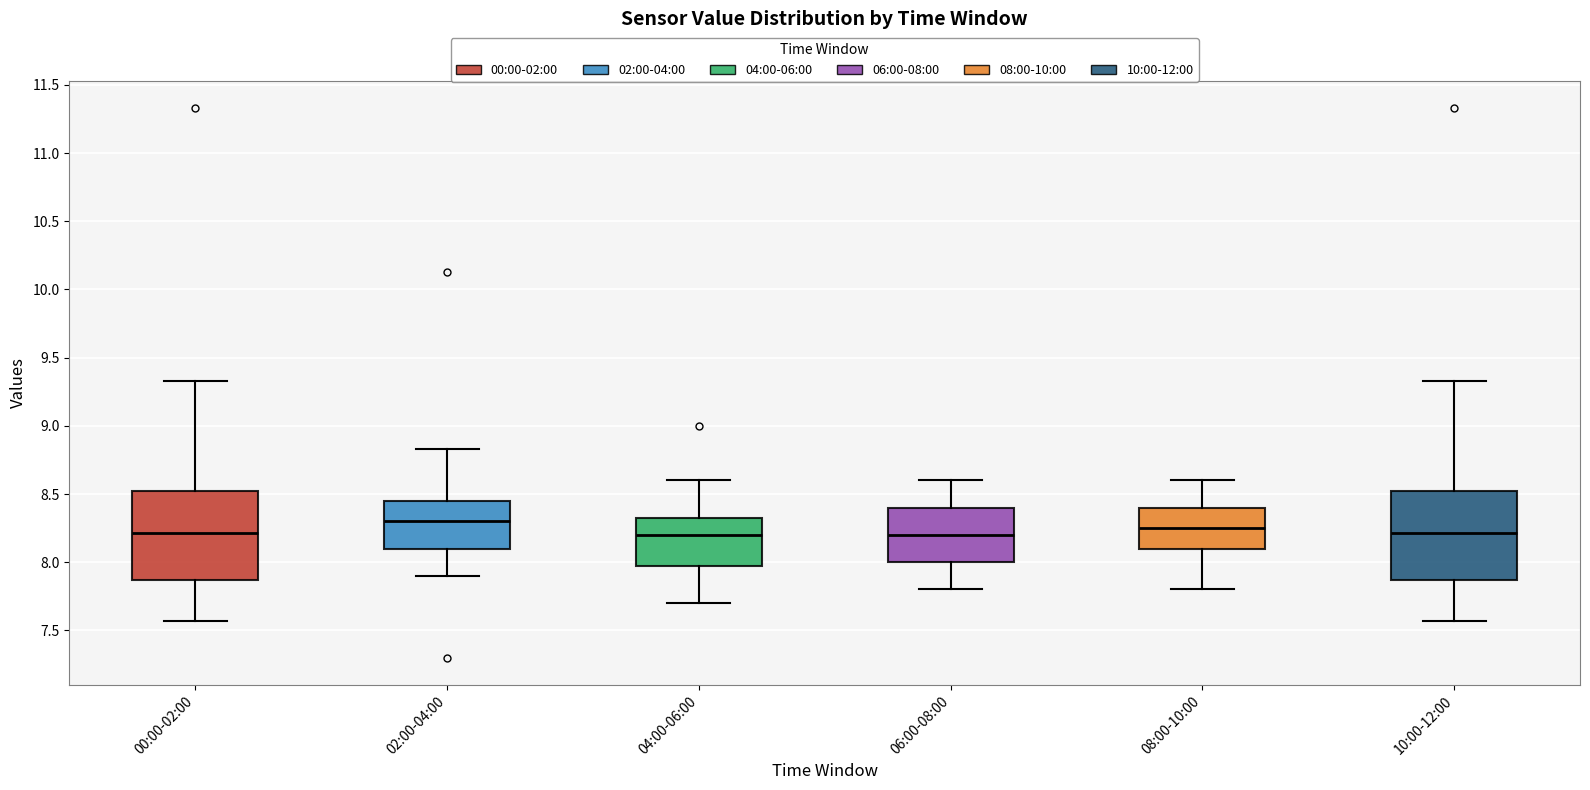

Which box has the highest median line?

02:00-04:00